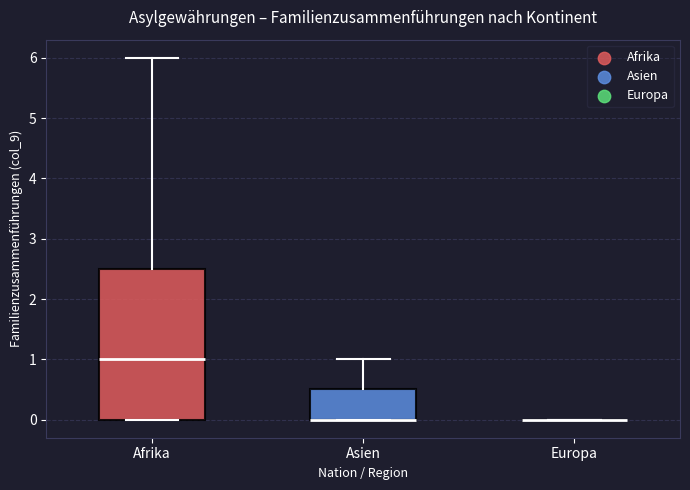

Which box is the tallest, from its lower edge to its upper edge?

Afrika